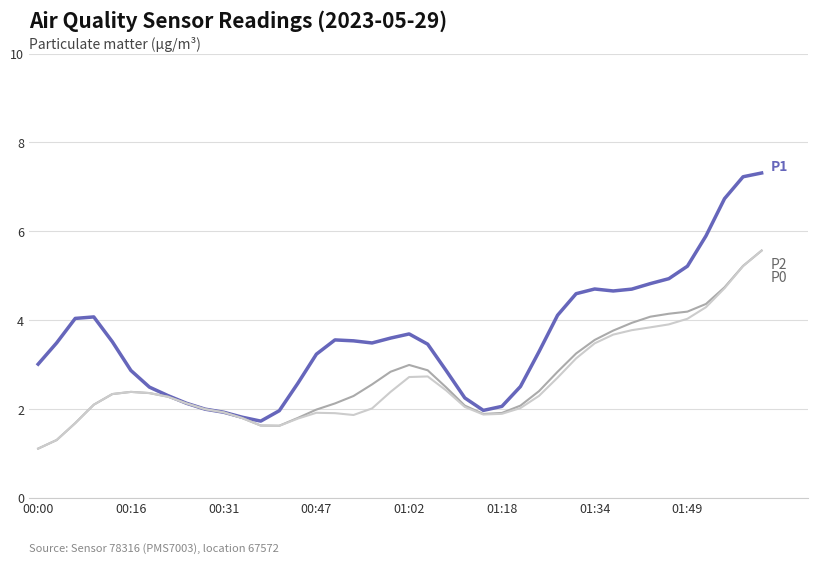

What is the maximum value shown in the chart?

7.3